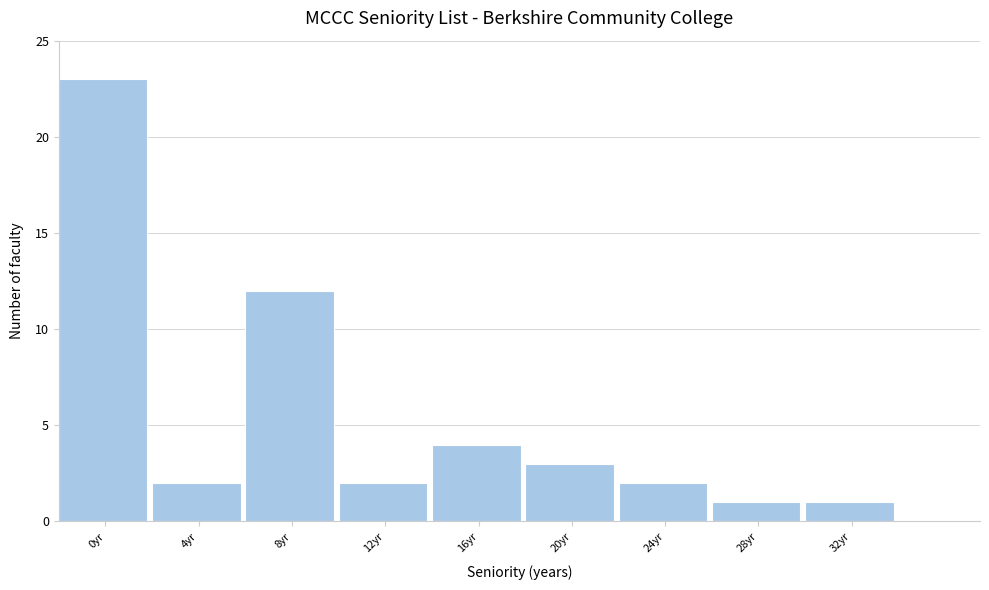

Reading right to left, list all the values displayed in this chart.

32yr=1	28yr=1	24yr=2	20yr=3	16yr=4	12yr=2	8yr=12	4yr=2	0yr=23